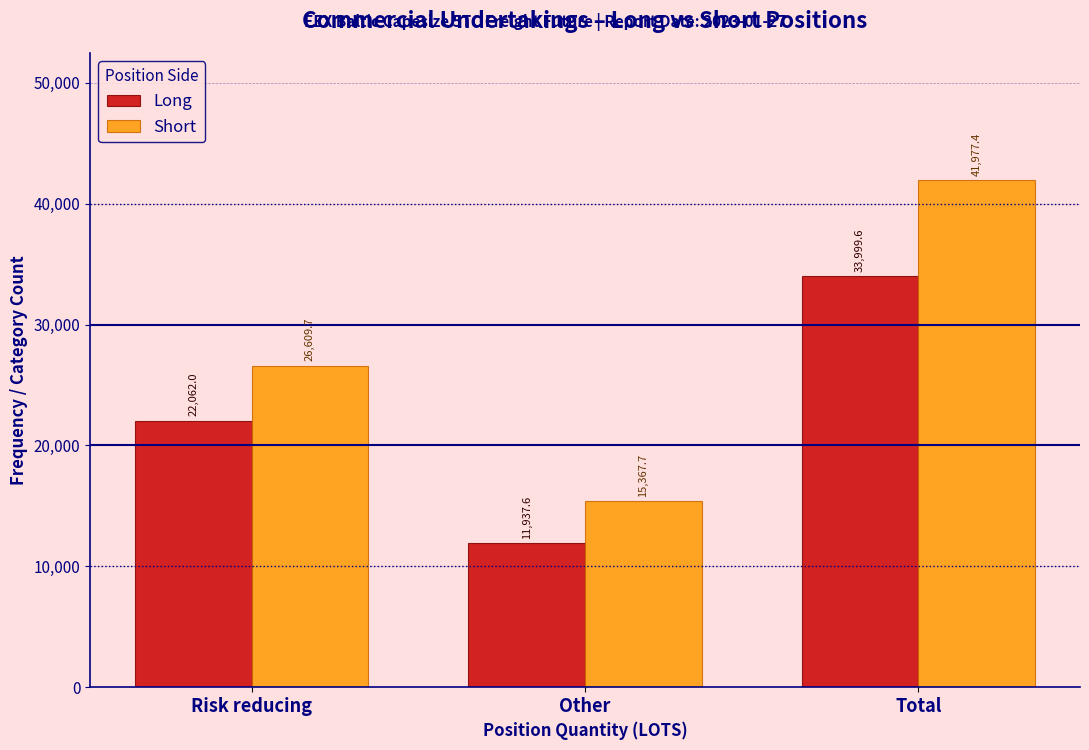

Reading left to right, what are all the values shown in this chart?

Long: Risk reducing=22062.0	Other=11937.6	Total=33999.6
Short: Risk reducing=26609.7	Other=15367.7	Total=41977.4